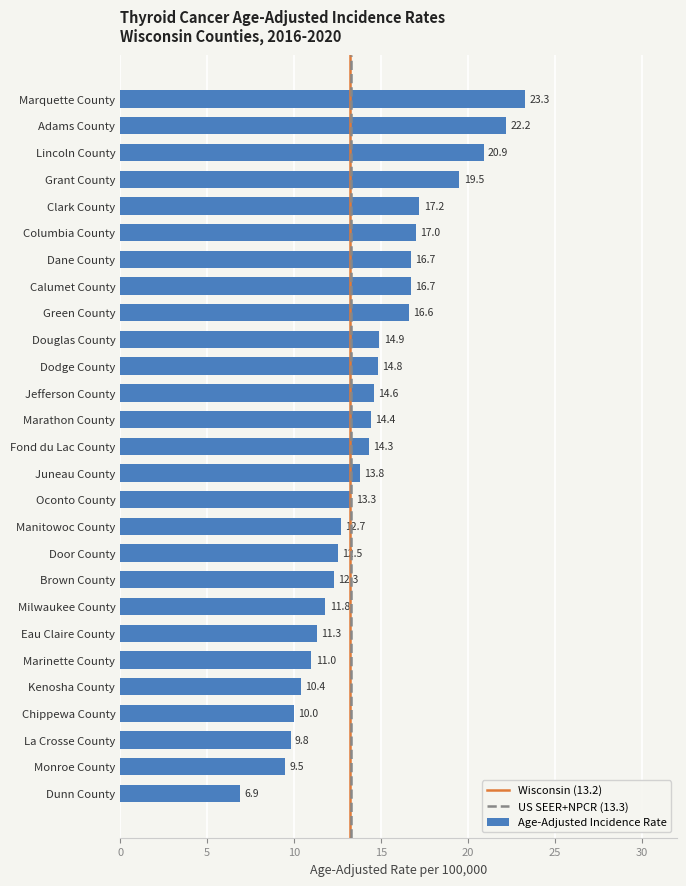

What is the greatest value displayed?

23.3